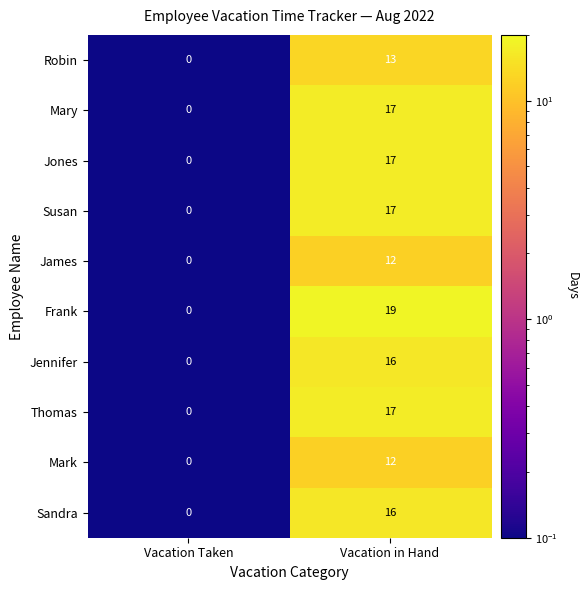

Which series has the largest total across all categories?

Frank